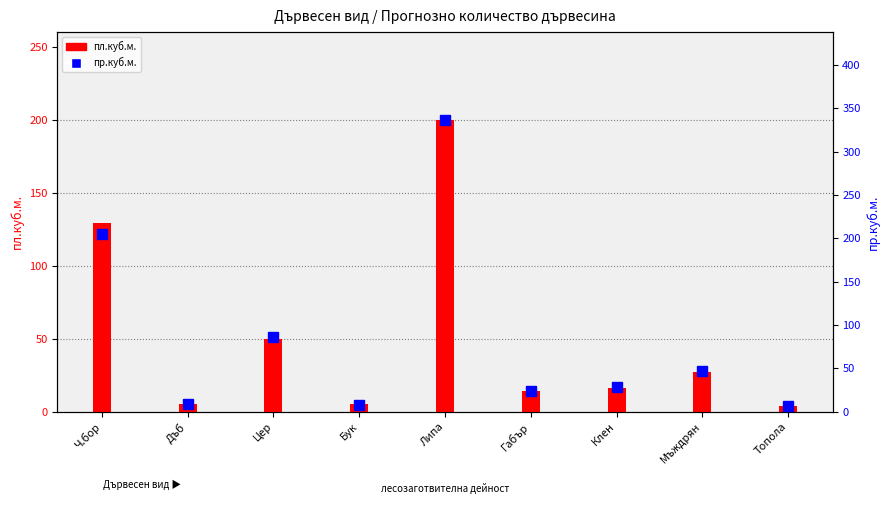

Between Цер and Бук, which series saw the biggest shift?

пр.куб.м.